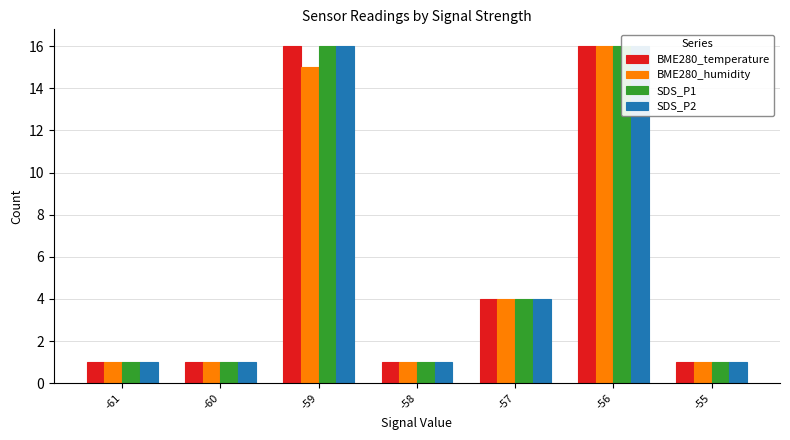

What is the sum of the BME280_temperature values at -60 and -56?

17